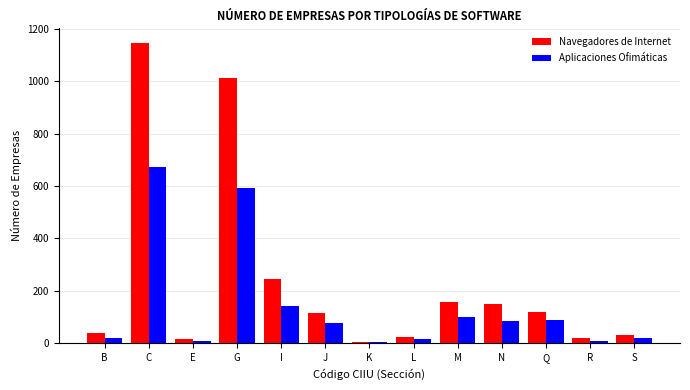

What is the difference between the second highest and minimum values in the Aplicaciones Ofimáticas series?

587